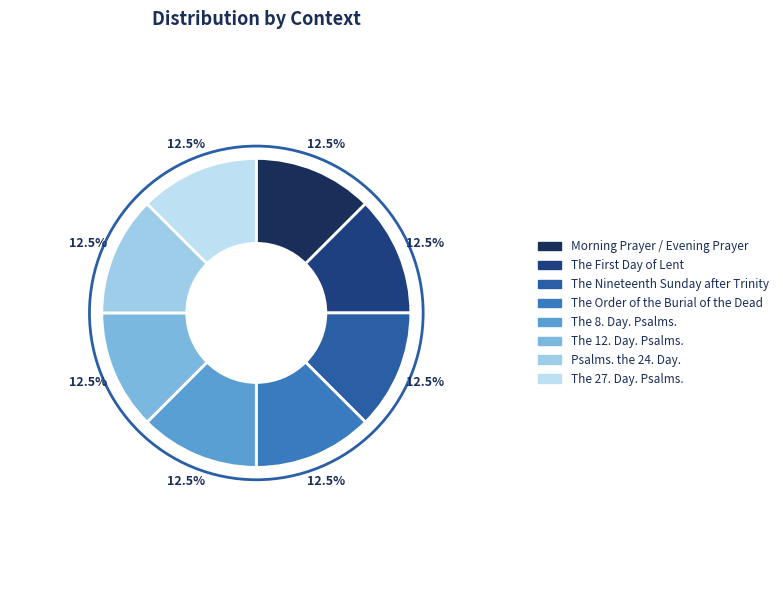

Approximately how many times larger is the value at The 12. Day. Psalms. compared to The 27. Day. Psalms.?

1.0